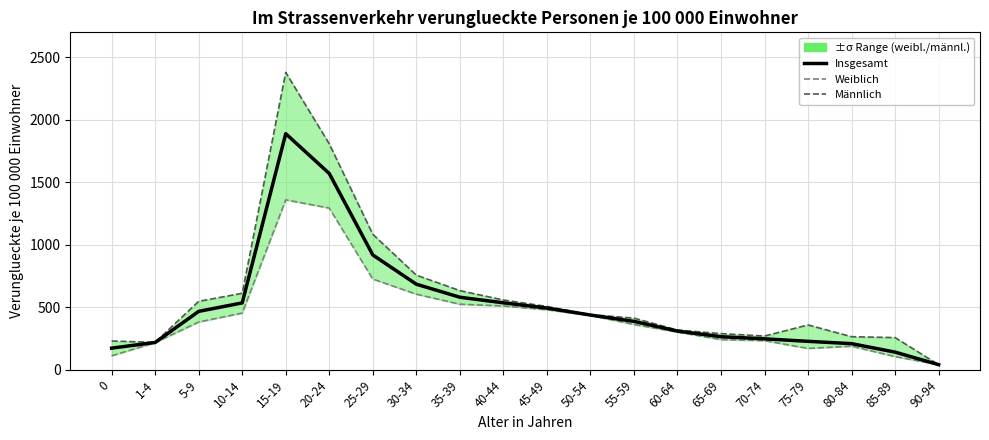

List the series in order of their peak value, lowest first.

Weiblich, Insgesamt, Maennlich